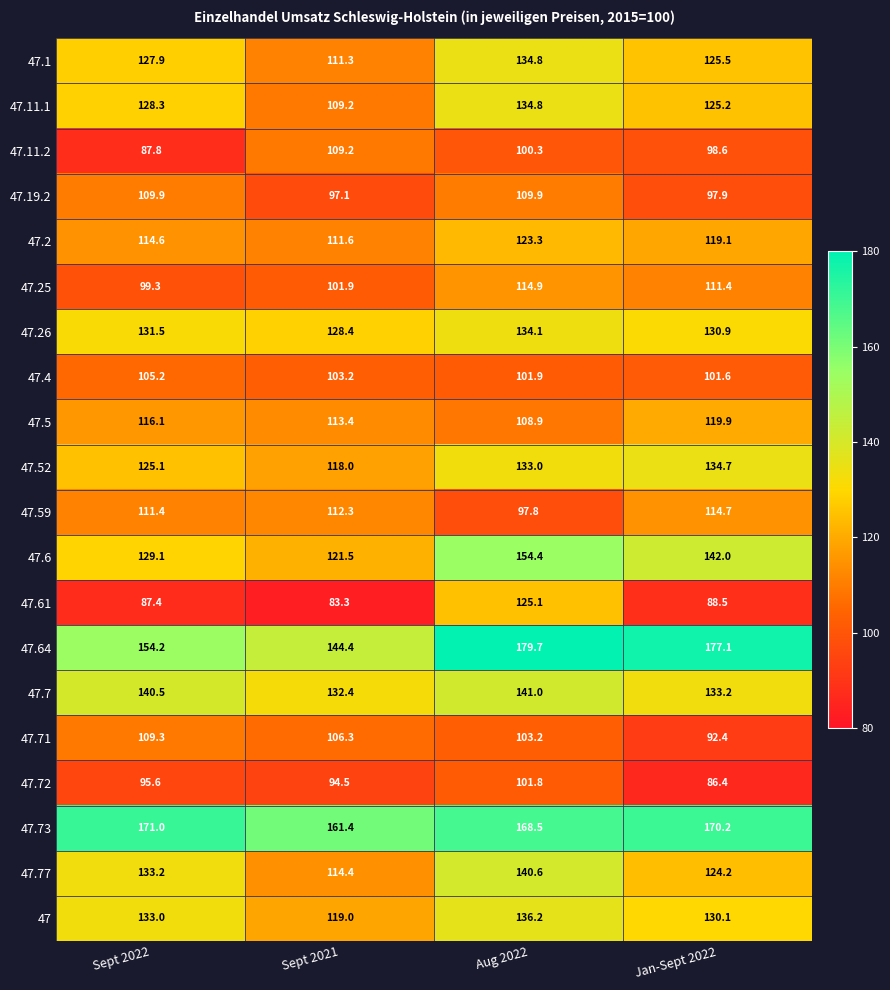

What is the maximum value shown in the chart?

179.7